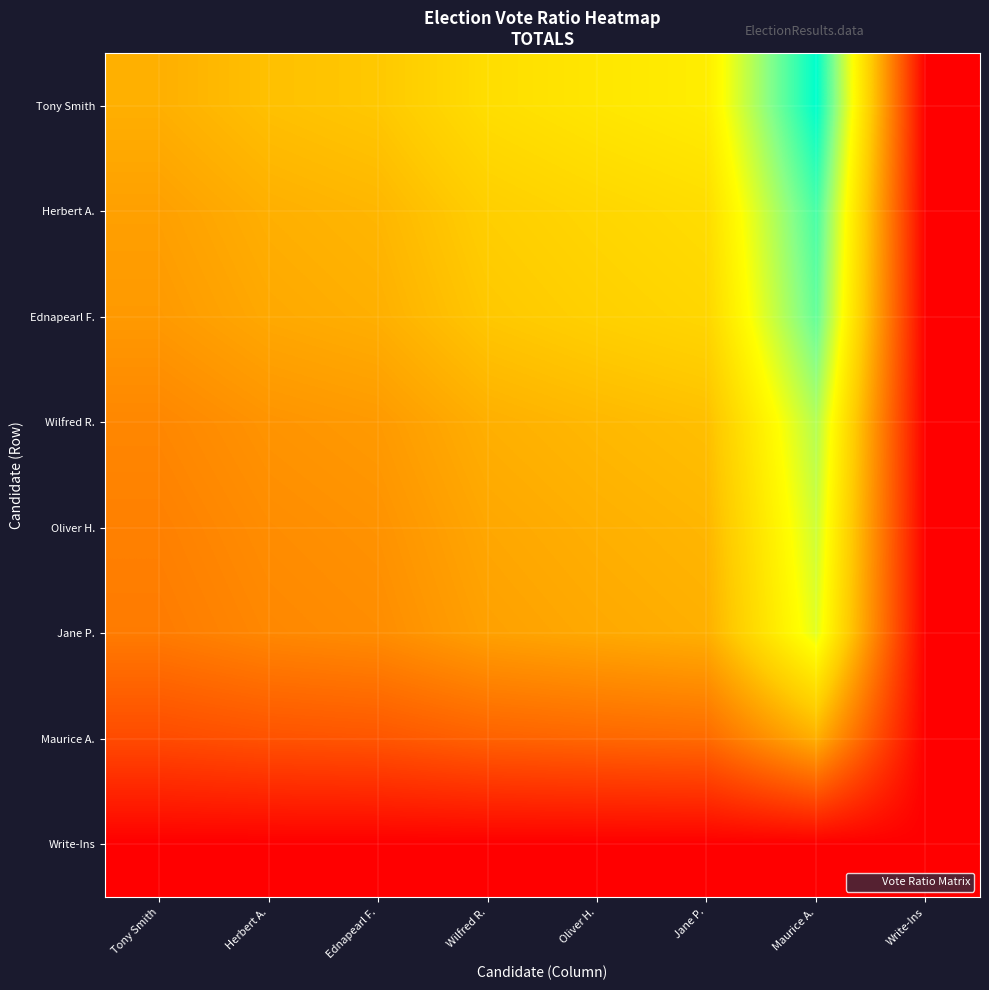

Between Write-Ins and Herbert A., which is larger?

Herbert A.